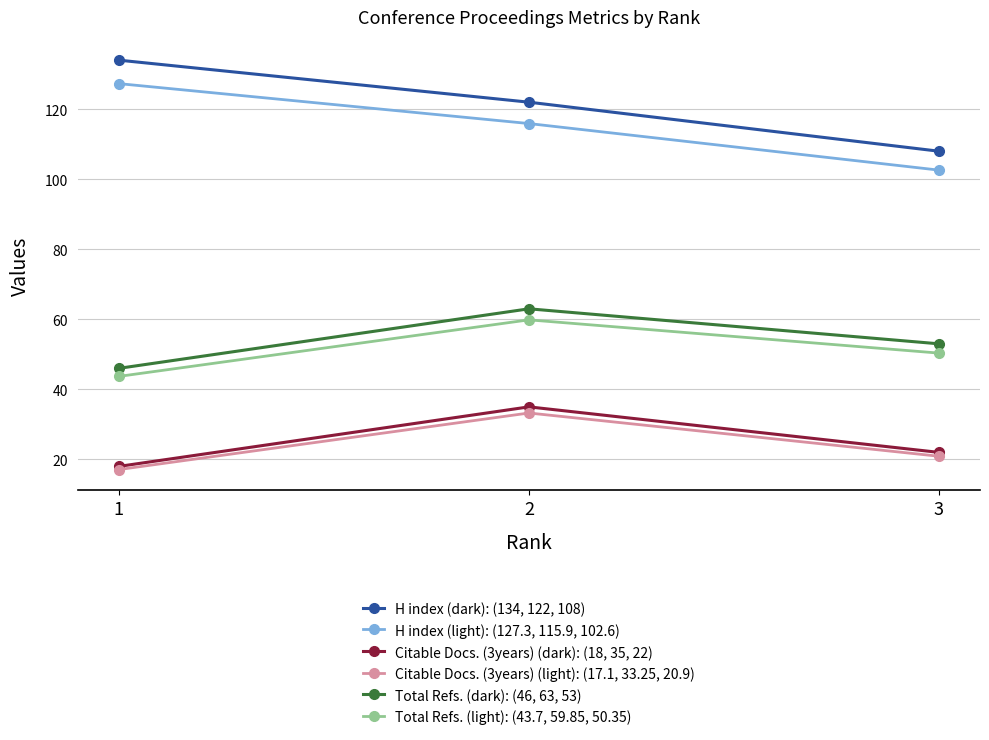

Read the H index (light): (127.3, 115.9, 102.6) value at 2.

115.9